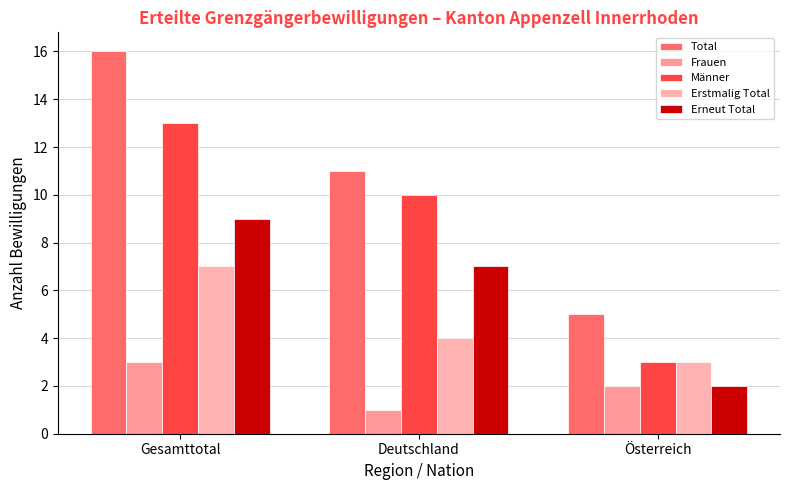

What is the label of the 2nd bar from the right?

Deutschland